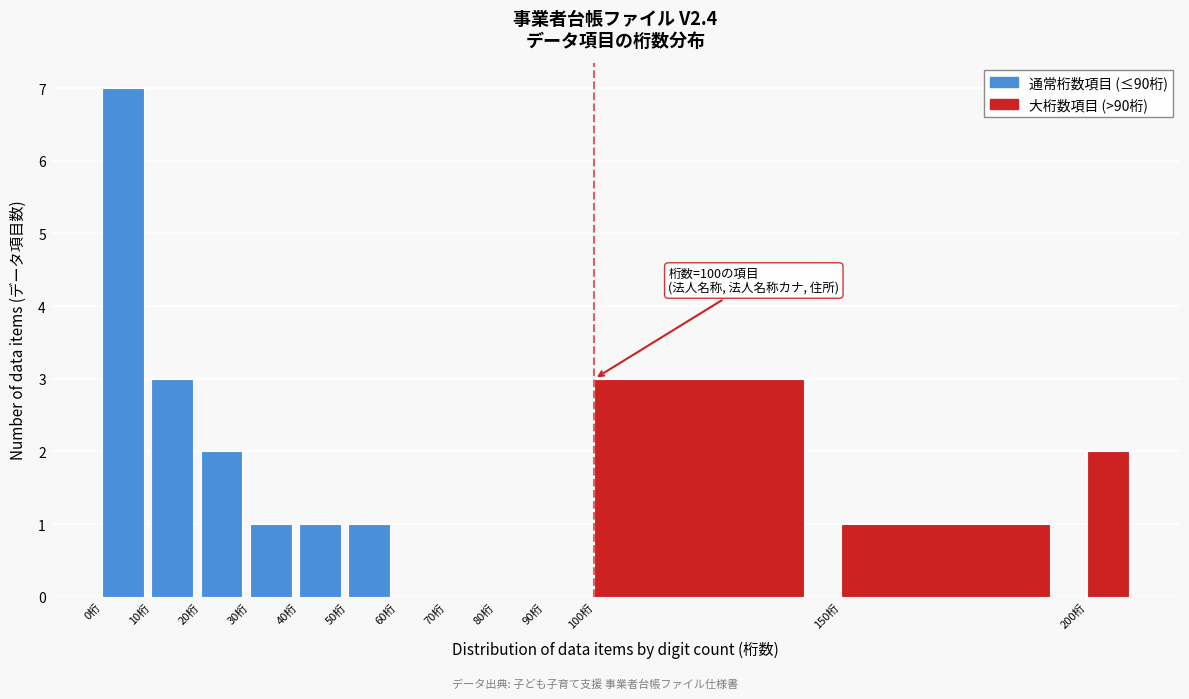

Over which range of the x-axis is the bar tallest?

0 to 10